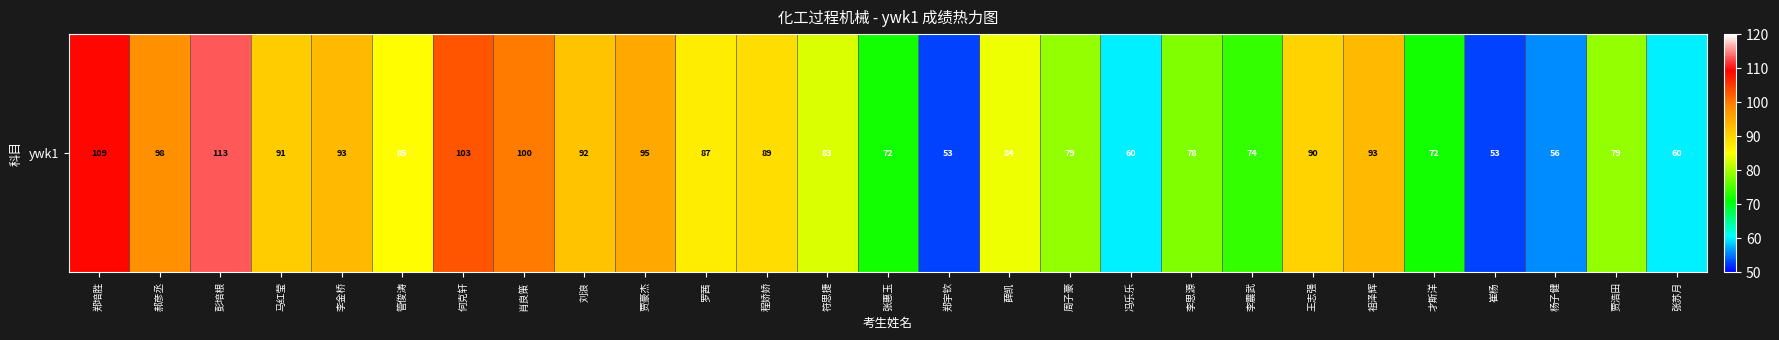

Approximately how many times larger is the value at 贾浩田 compared to 肖良策?

0.8